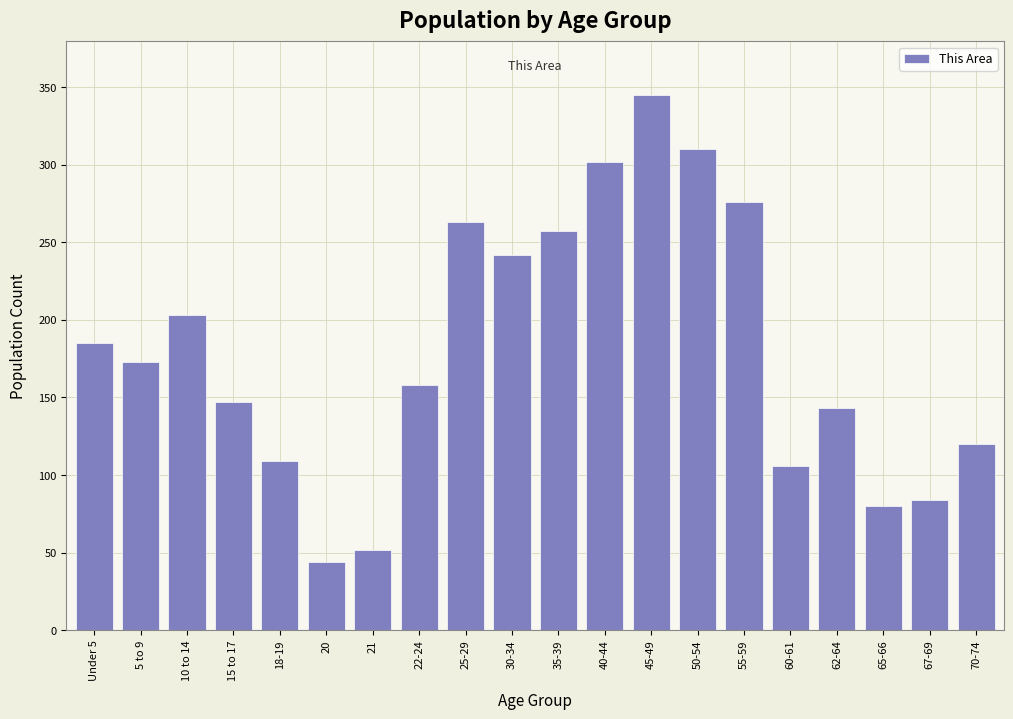

Reading left to right, transcribe all the data shown in this chart.

Under 5=185	5 to 9=173	10 to 14=203	15 to 17=147	18-19=109	20=44	21=52	22-24=158	25-29=263	30-34=242	35-39=257	40-44=302	45-49=345	50-54=310	55-59=276	60-61=106	62-64=143	65-66=80	67-69=84	70-74=120